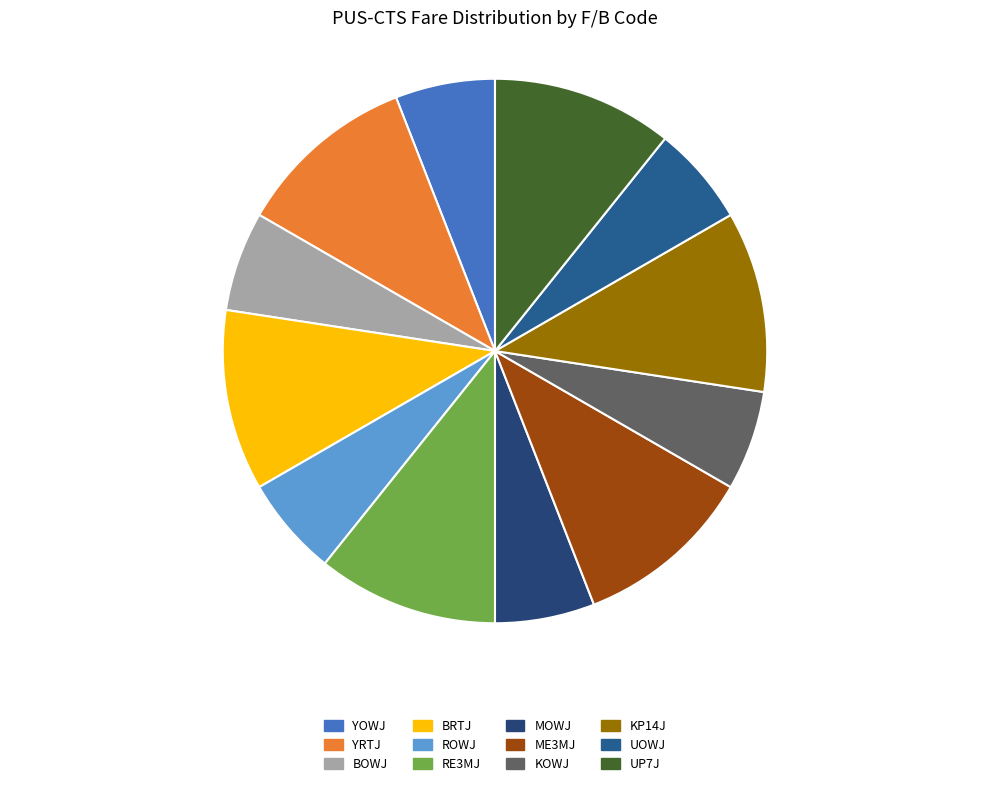

The UP7J slice represents 11% of the pie. True or false?

True